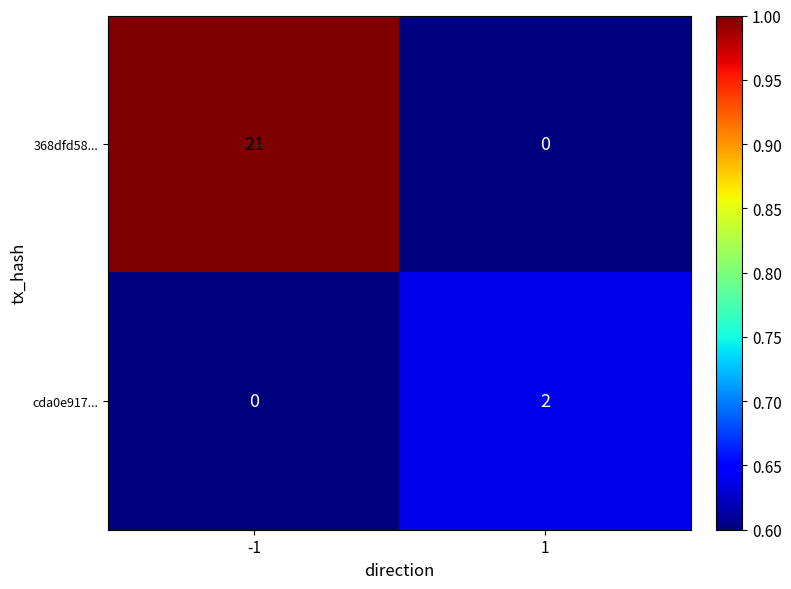

Reading left to right, list all the values displayed in this chart.

368dfd58...: 21	0
cda0e917...: 0	2